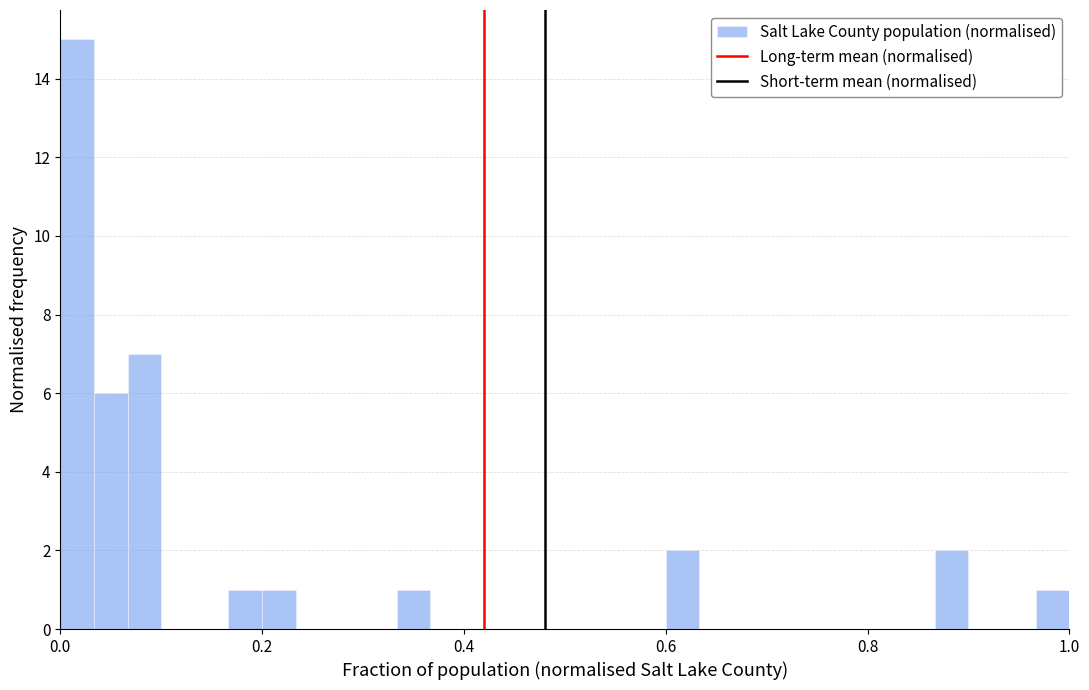

Read against the x-axis, roughly where is the centre of the tallest bar?

0.02